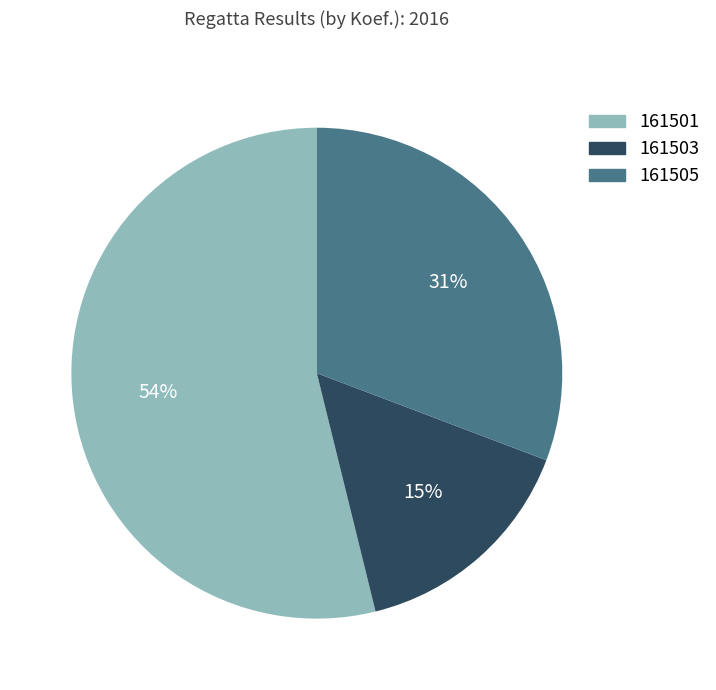

To the nearest percent, what is the average slice percentage?

33%